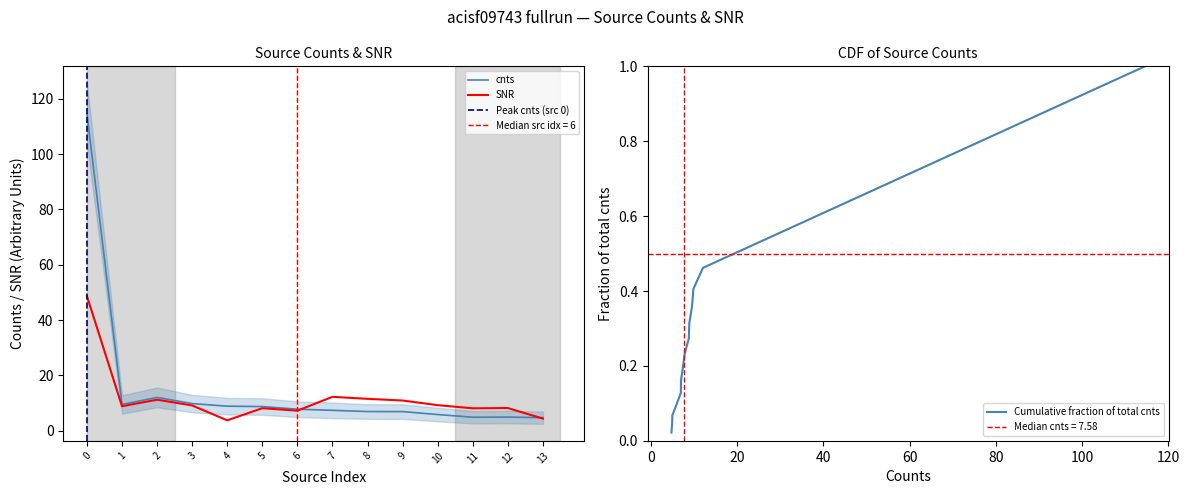

At which category does cnts reach its first local peak?

2